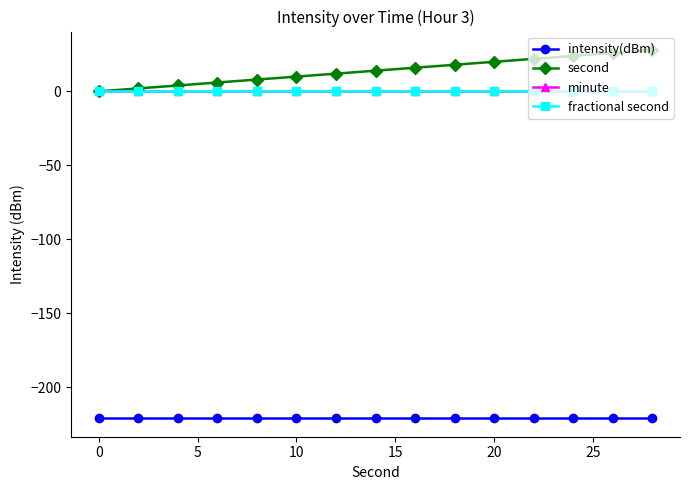

Is this an area chart (filled region under the line)?

No